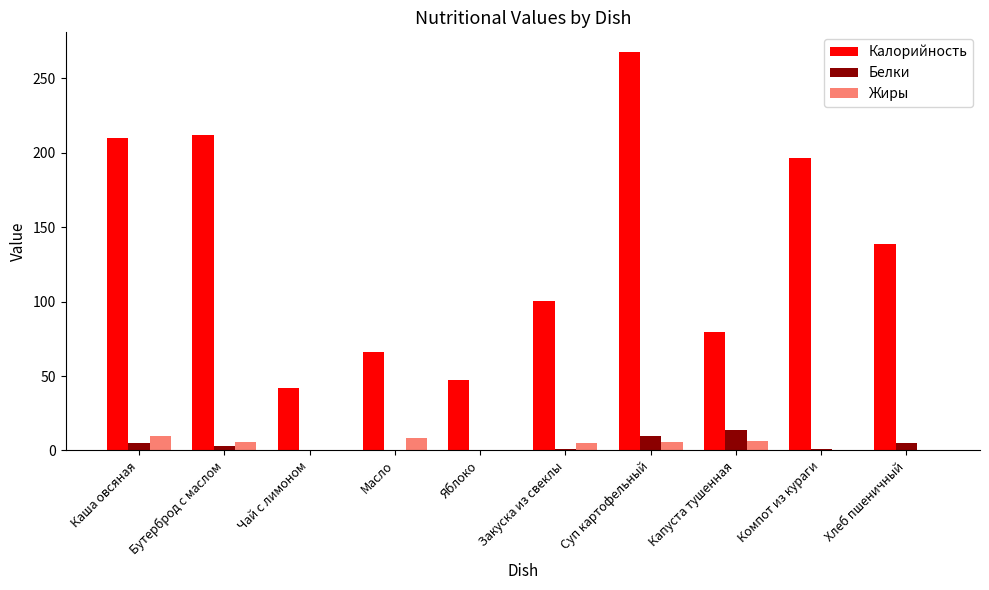

What is the sum of the Белки values at Каша овсяная and Масло?

5.1